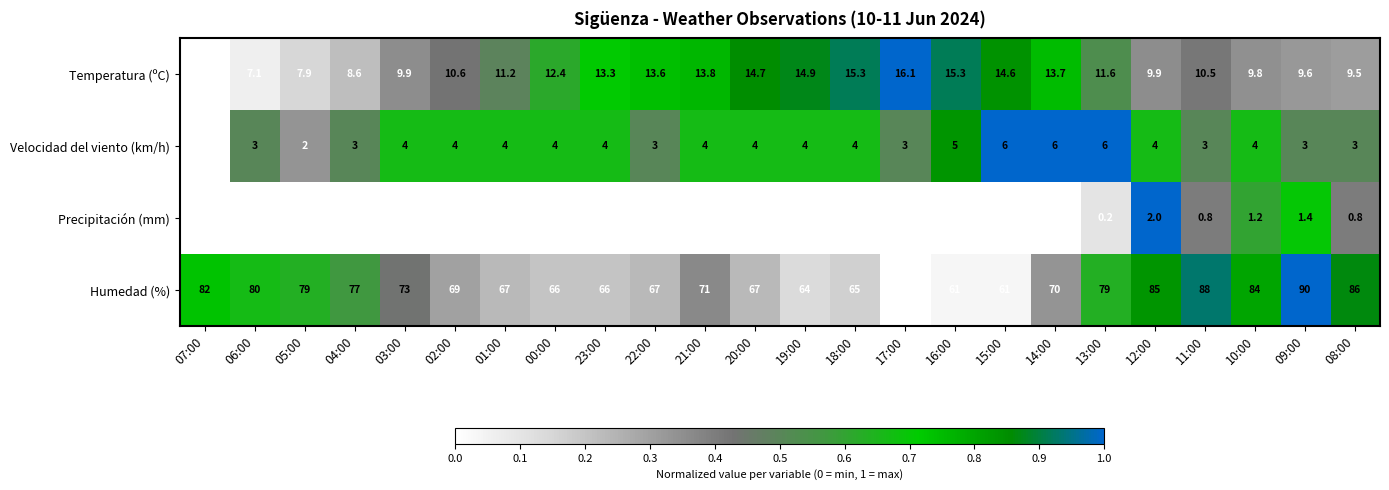

Which series changed the most between 06:00 and 15:00?

Humedad (%)